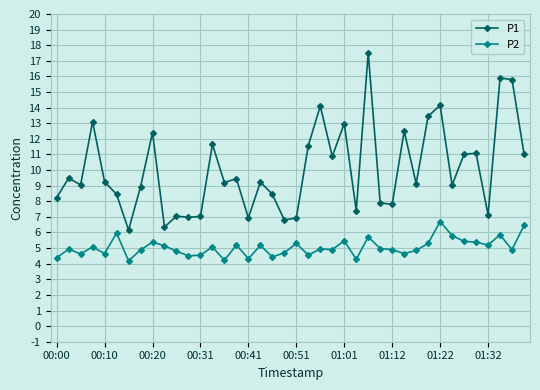

Rank the series by their average value, from lowest to highest.

P2, P1